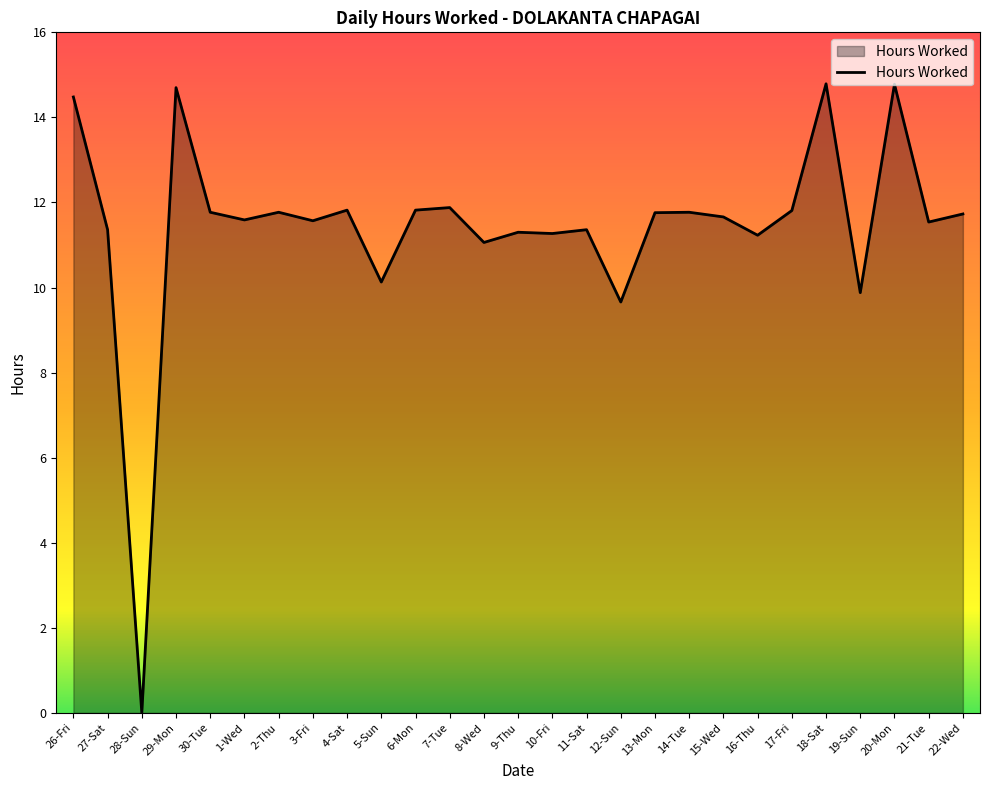

Where does the data first go above 11?

26-Fri